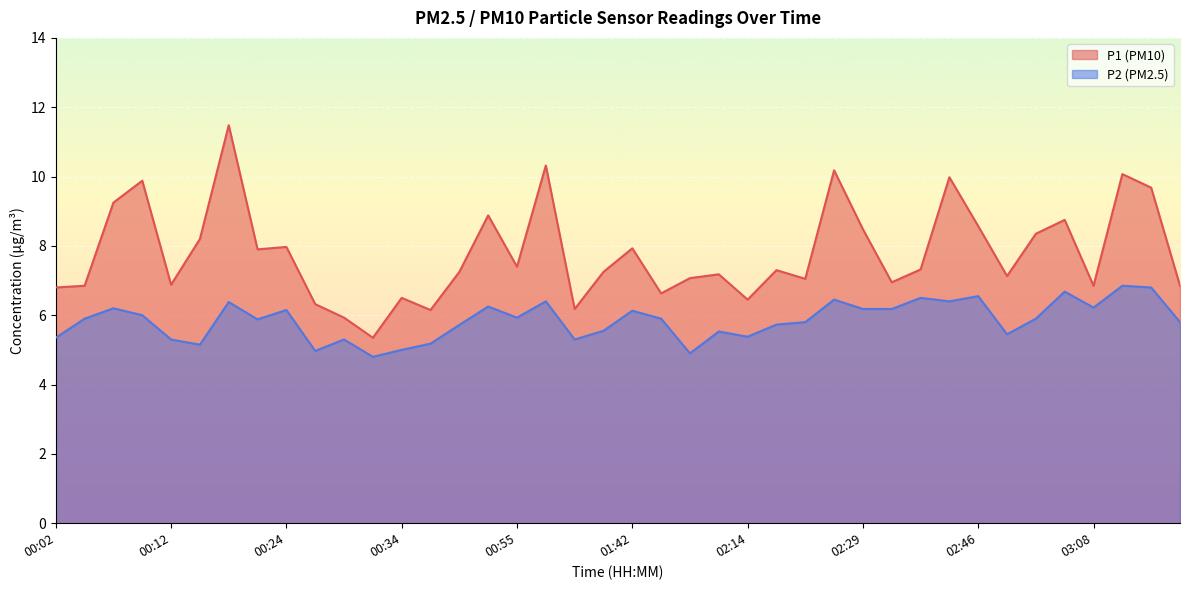

What is the difference between the highest and lowest values at 01:45?

0.7